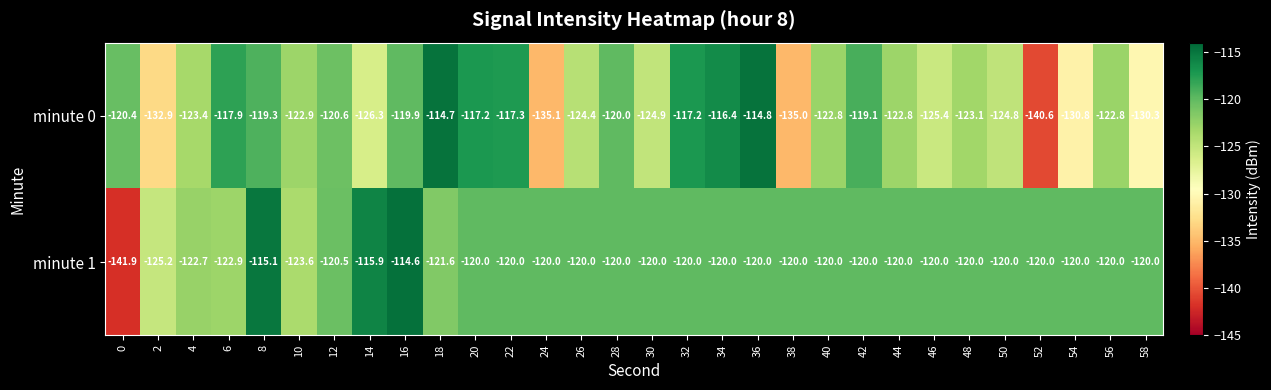

What is the difference between the maximum and second lowest values in the minute 0 series?

20.4